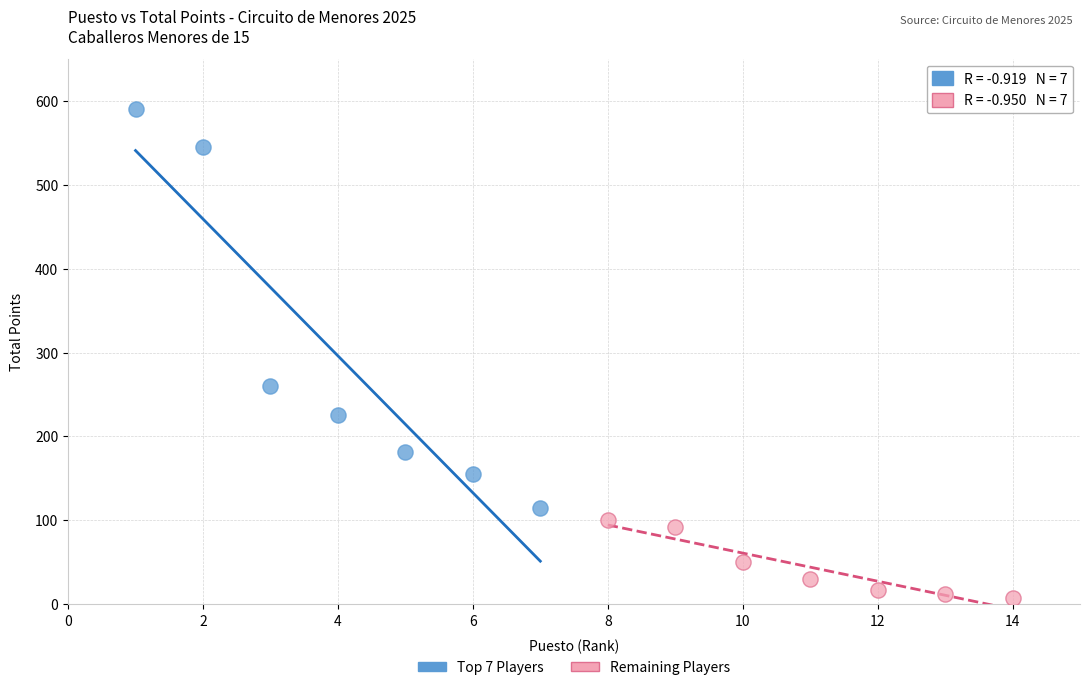

Which series has the largest Y range (max minus min)?

Top 7 Players